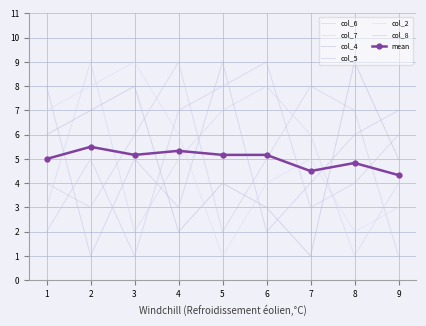

Does the chart have visible grid lines?

Yes